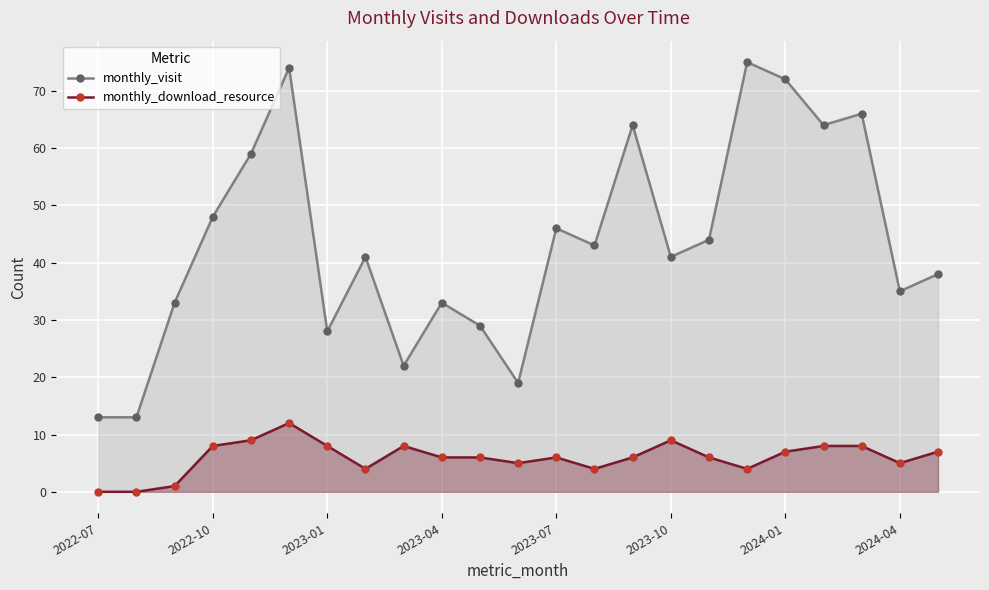

What are all the series names shown in the legend?

monthly_visit, monthly_download_resource